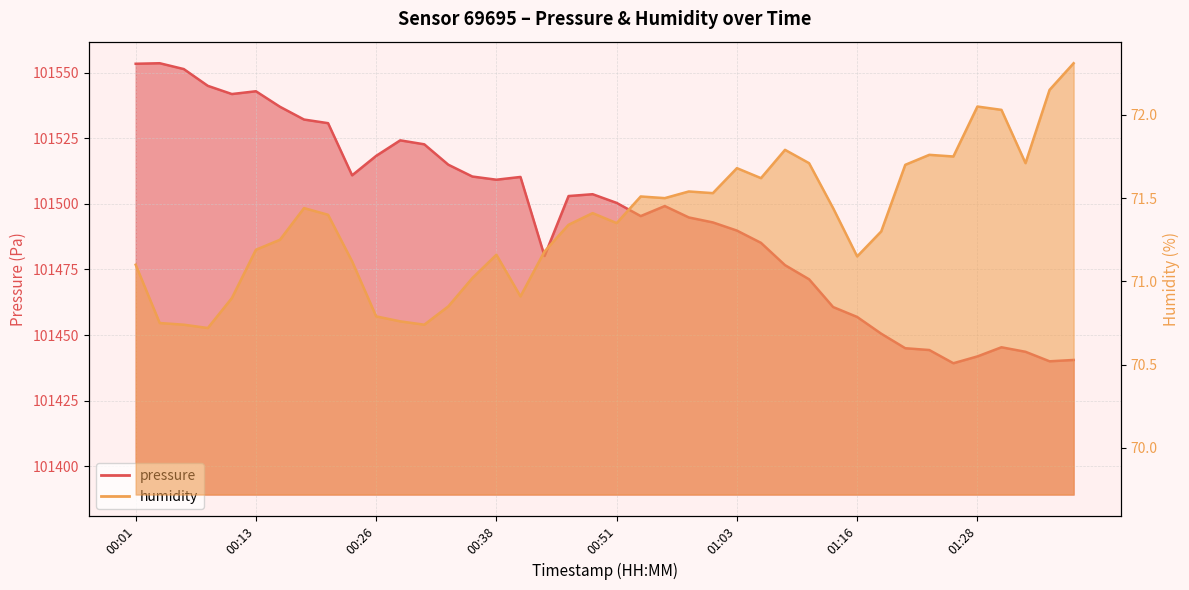

Rank the series by their average value, from lowest to highest.

humidity, pressure